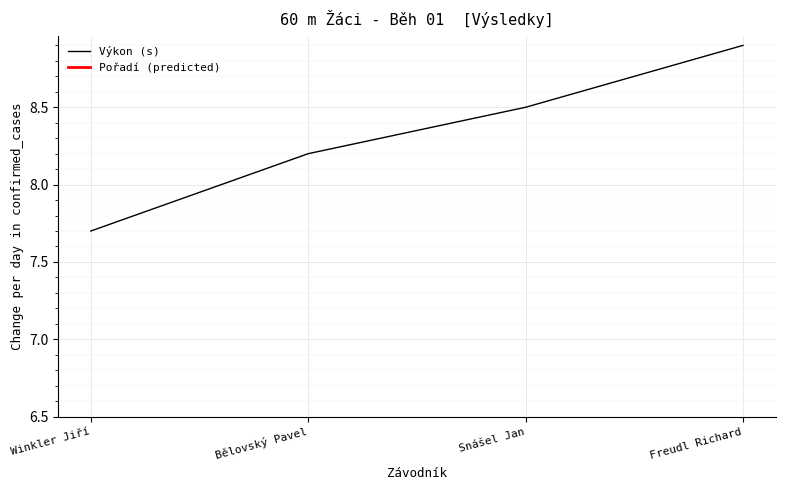

What is the label of the 1st point from the right?

Freudl Richard